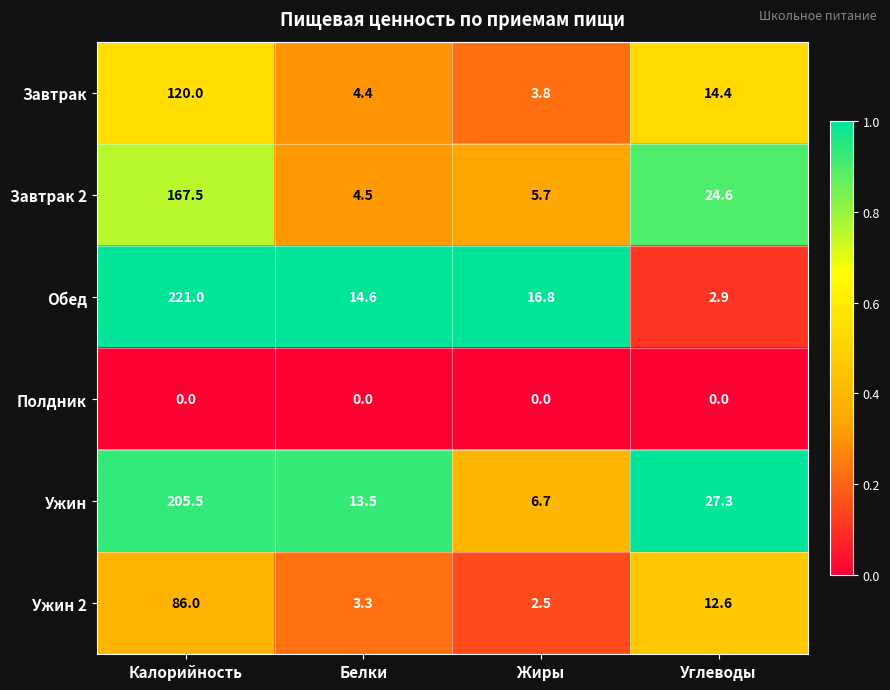

At which label does Завтрак reach its peak?

Калорийность